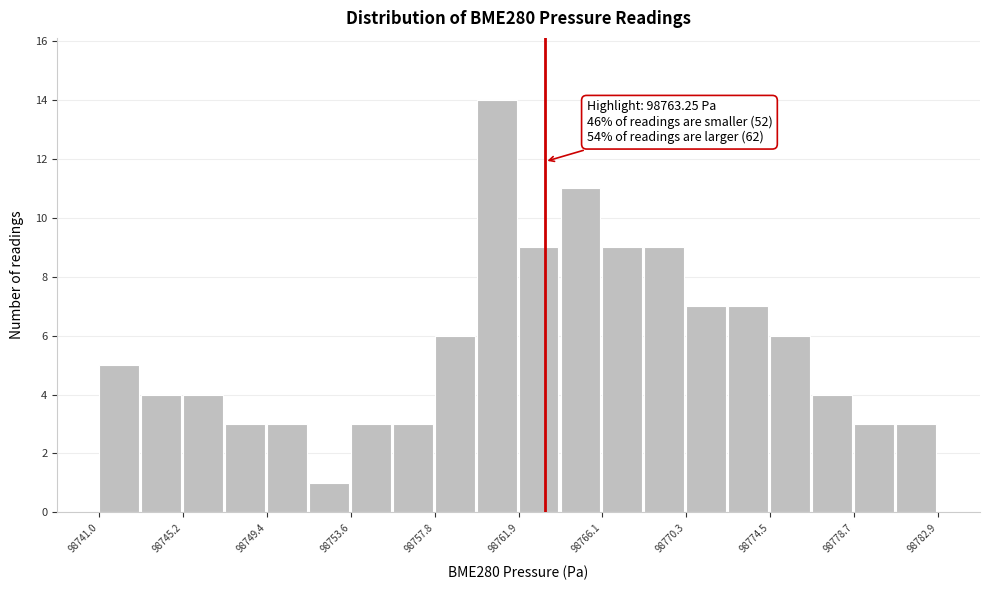

Over which range of the x-axis is the bar tallest?

98760.0 to 98762.0